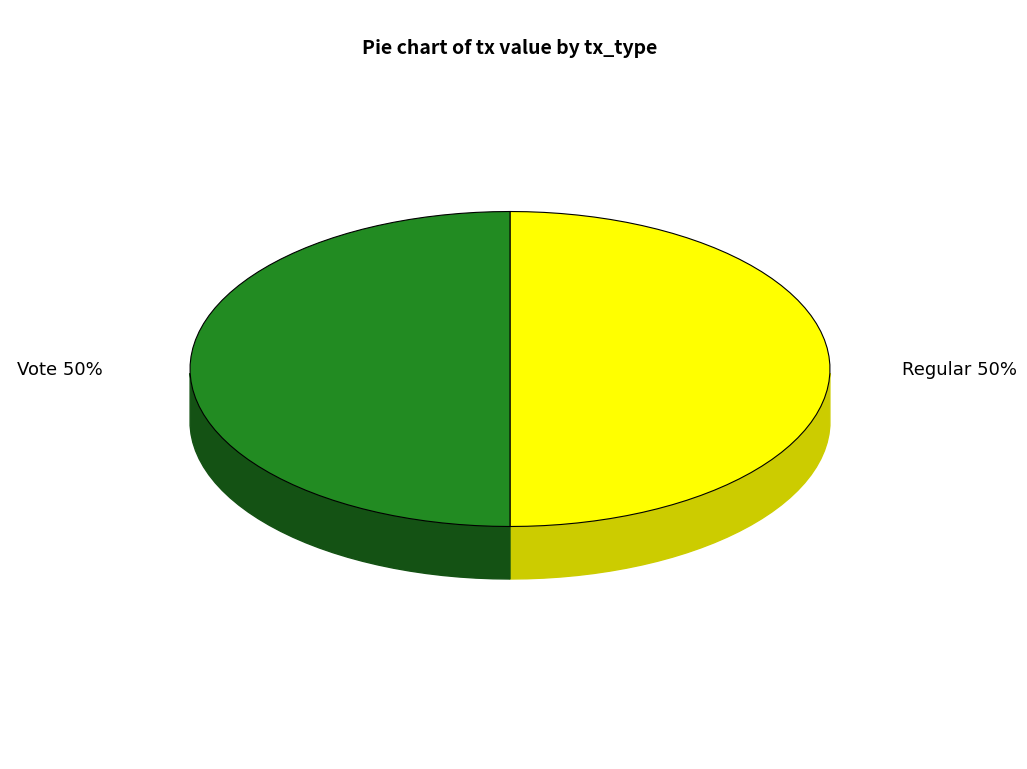

What is the largest slice in the pie chart?

Vote (io_index=2)